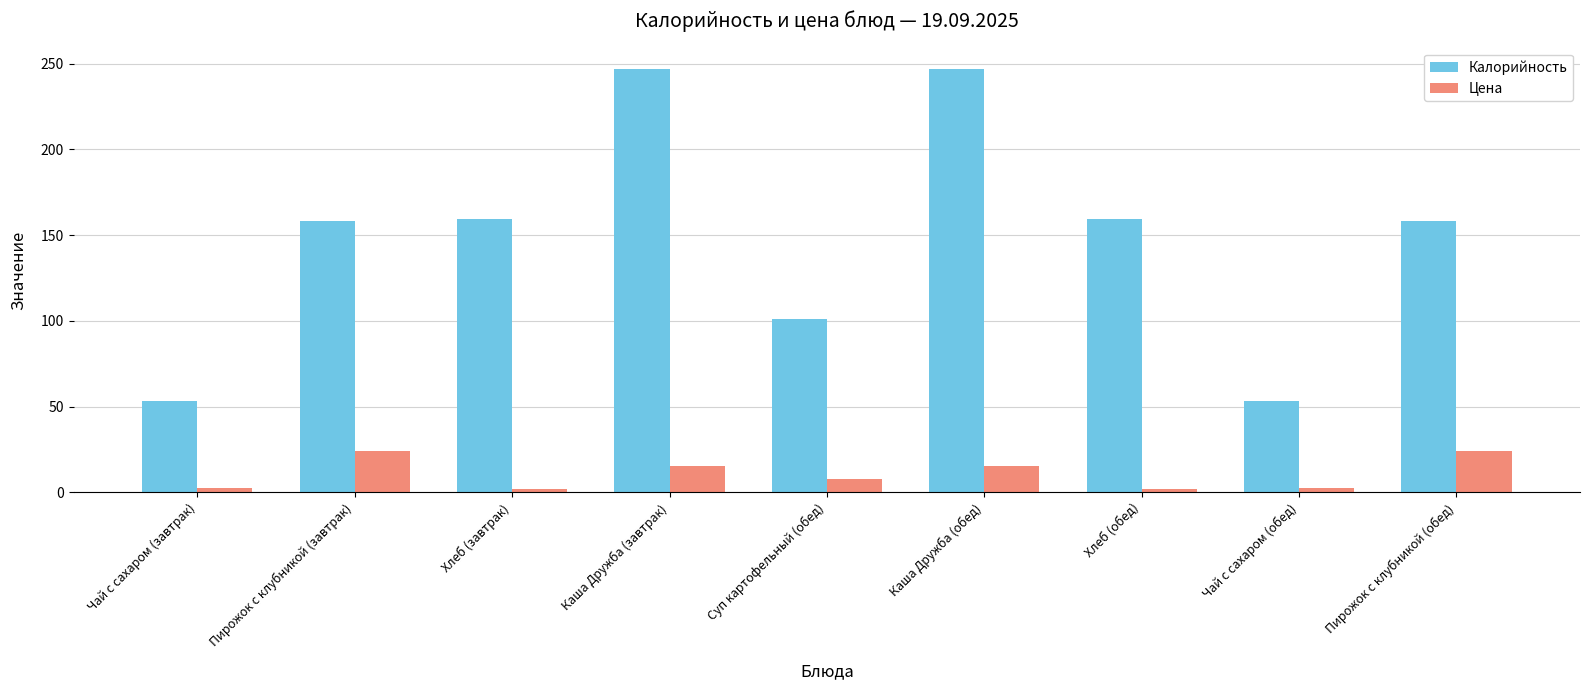

What is the total value across all series at Суп картофельный (обед)?

108.6